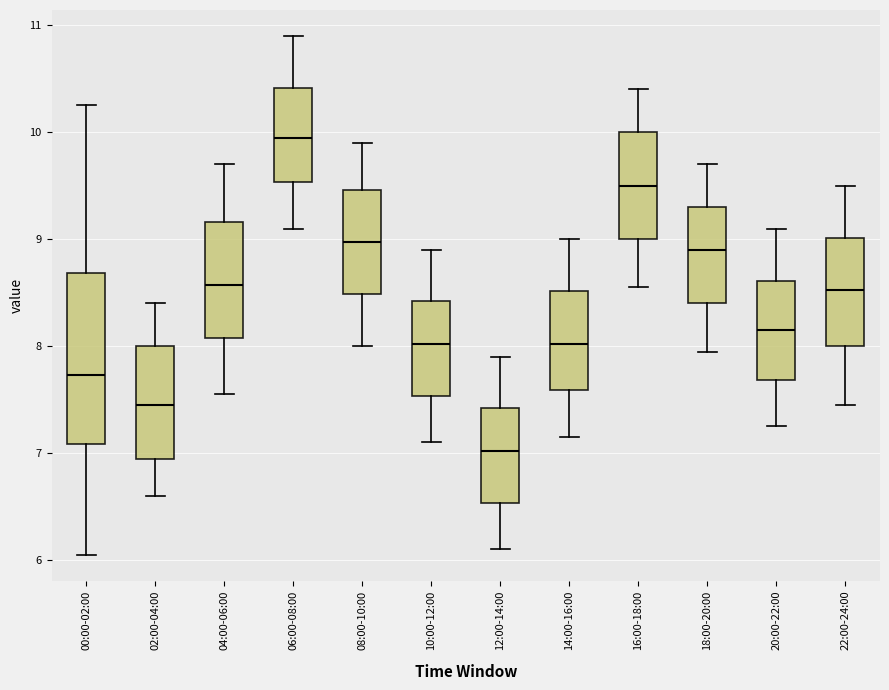

Reading left to right, transcribe this box plot: for each box, give where its median line is, the range the box spans, and where its two whiskers end, as read against the y-axis. The values are not printed on the chart, so give them approximately, as read against the axis.

00:00-02:00: median 7.7, box 7.1 to 8.7, whiskers 6.1 to 10.3
02:00-04:00: median 7.5, box 7.0 to 8.0, whiskers 6.6 to 8.4
04:00-06:00: median 8.6, box 8.1 to 9.2, whiskers 7.6 to 9.7
06:00-08:00: median 10.0, box 9.5 to 10.4, whiskers 9.1 to 10.9
08:00-10:00: median 9.0, box 8.5 to 9.5, whiskers 8.0 to 9.9
10:00-12:00: median 8.0, box 7.5 to 8.4, whiskers 7.1 to 8.9
12:00-14:00: median 7.0, box 6.5 to 7.4, whiskers 6.1 to 7.9
14:00-16:00: median 8.0, box 7.6 to 8.5, whiskers 7.2 to 9.0
16:00-18:00: median 9.5, box 9.0 to 10.0, whiskers 8.6 to 10.4
18:00-20:00: median 8.9, box 8.4 to 9.3, whiskers 8.0 to 9.7
20:00-22:00: median 8.2, box 7.7 to 8.6, whiskers 7.3 to 9.1
22:00-24:00: median 8.5, box 8.0 to 9.0, whiskers 7.5 to 9.5